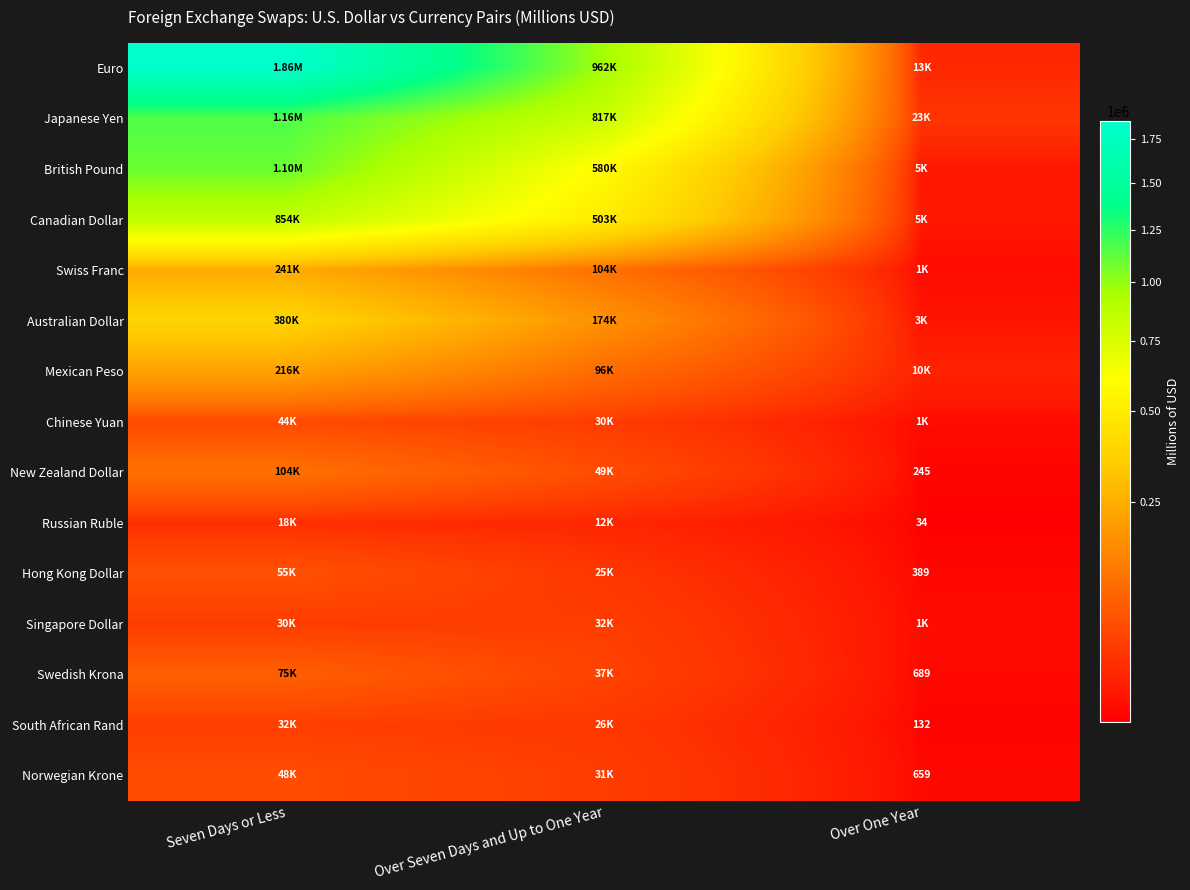

List the series in order of their peak value, highest first.

Euro, Japanese Yen, British Pound, Canadian Dollar, Australian Dollar, Swiss Franc, Mexican Peso, New Zealand Dollar, Swedish Krona, Hong Kong Dollar, Norwegian Krone, Chinese Yuan, South African Rand, Singapore Dollar, Russian Ruble